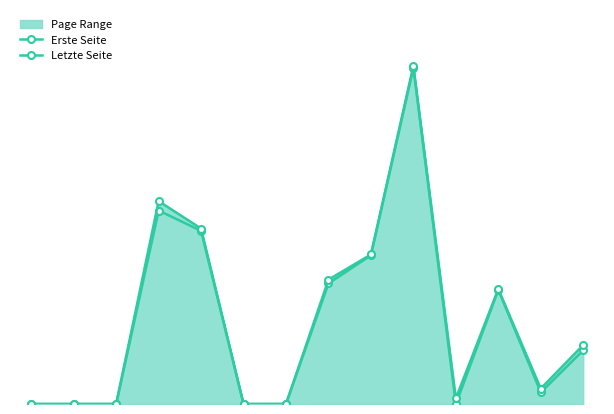

True or false: Letzte Seite has a value of 331 at 7.

True